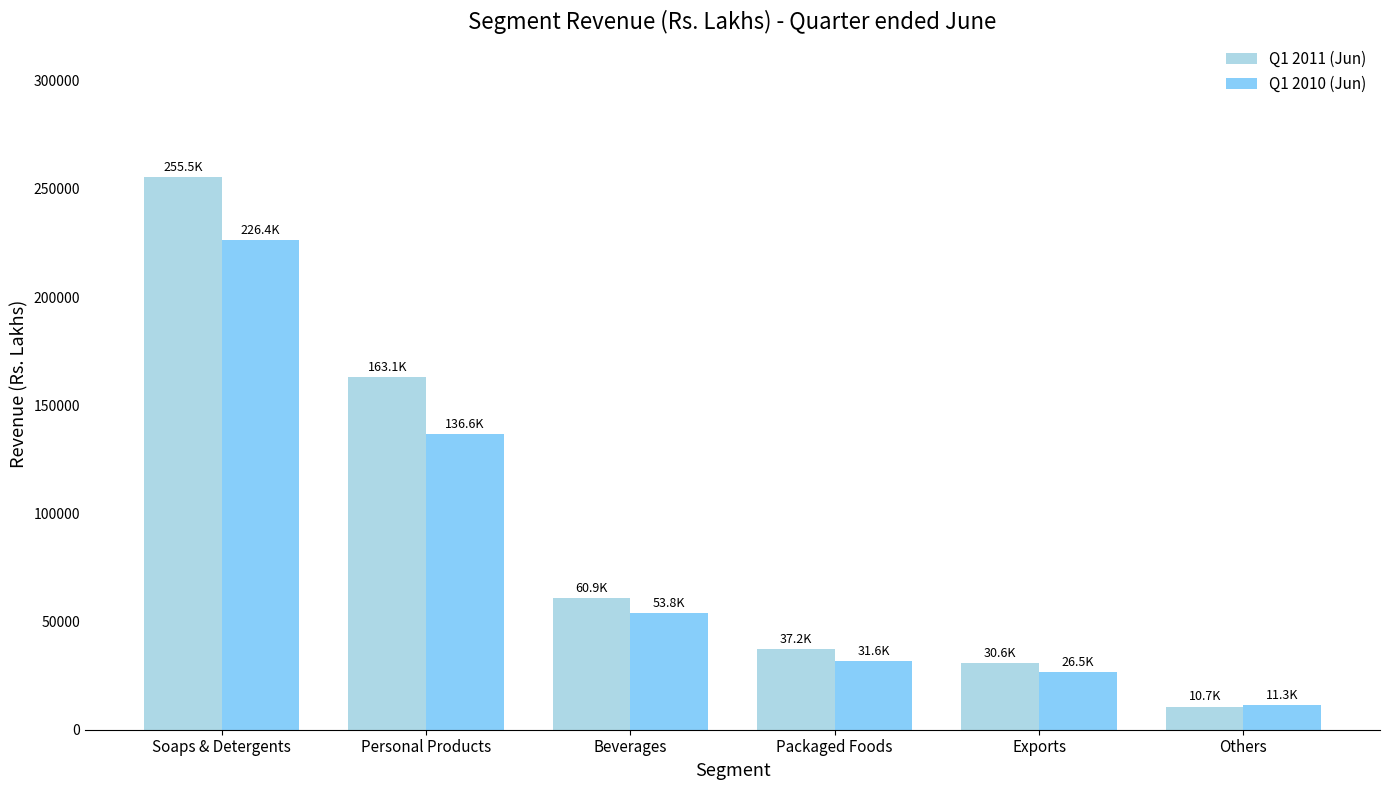

The Q1 2010 (Jun) series shows 36336.9 at Exports. True or false?

False